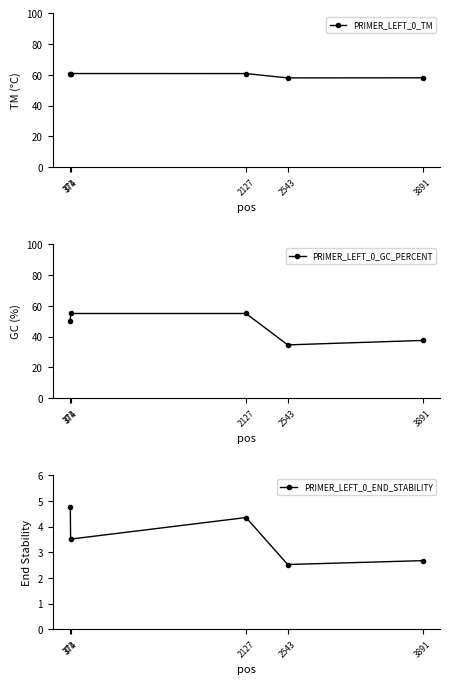

True or false: PRIMER_LEFT_0_GC_PERCENT has a value of 54.3 at 3891.

False